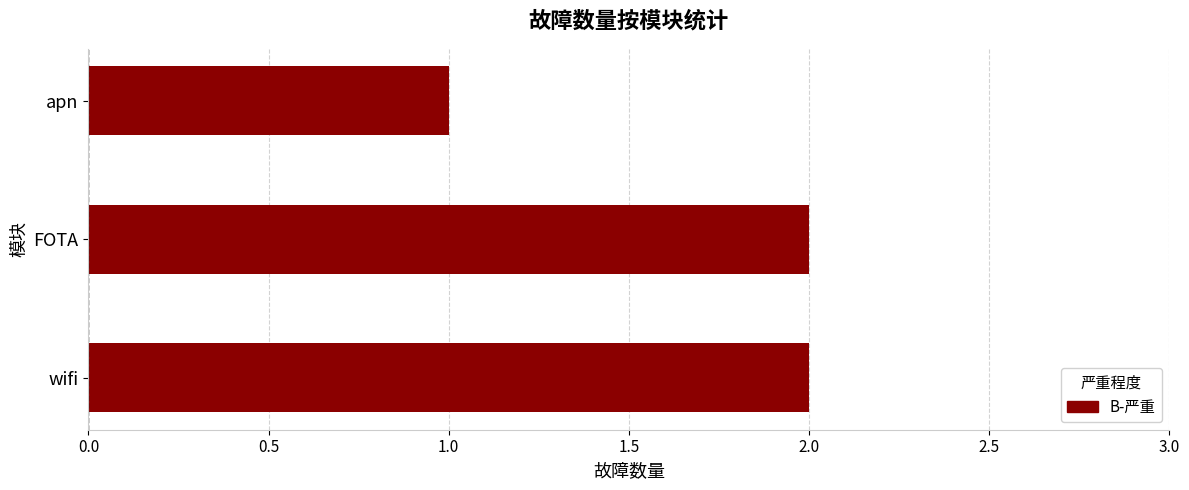

At which category does the chart reach its minimum across all series?

apn